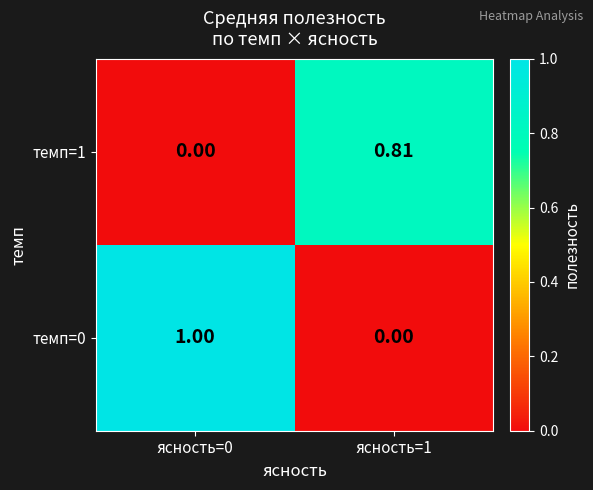

How many distinct data groups are displayed?

2